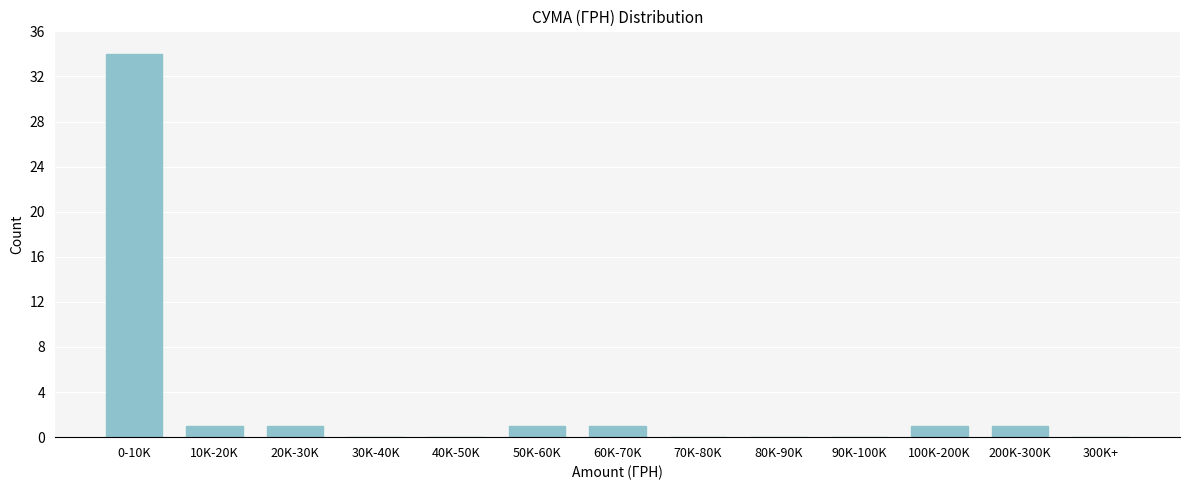

Reading right to left, transcribe all the data shown in this chart.

300K+=0	200K-300K=1	100K-200K=1	90K-100K=0	80K-90K=0	70K-80K=0	60K-70K=1	50K-60K=1	40K-50K=0	30K-40K=0	20K-30K=1	10K-20K=1	0-10K=34